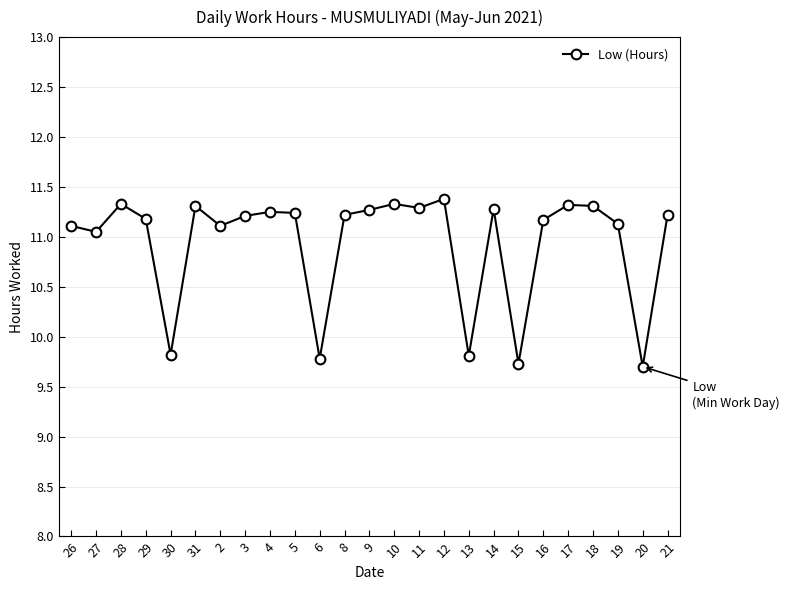

True or false: the data shows 4.0 at 13.

False